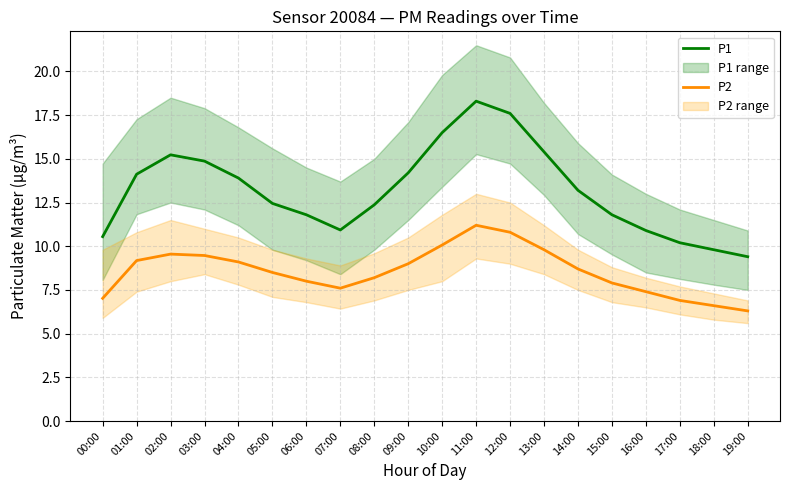

At which category does P2 reach its first local peak?

02:00